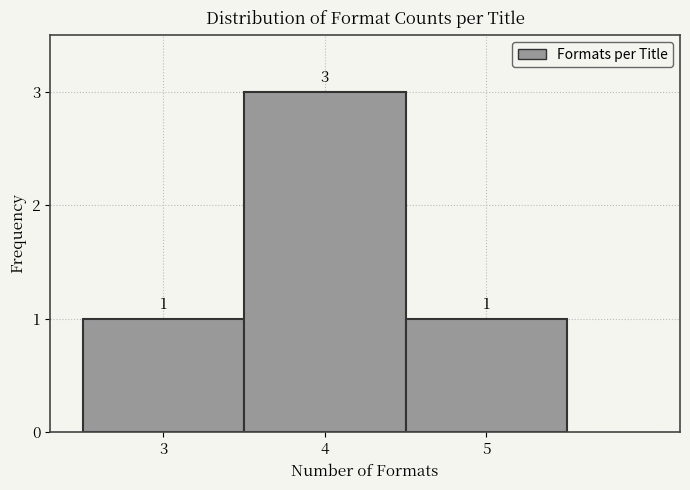

Reading left to right, list every bar in this chart as the range it spans on the x-axis followed by its height.

2.5 to 3.5: 1
3.5 to 4.5: 3
4.5 to 5.5: 1